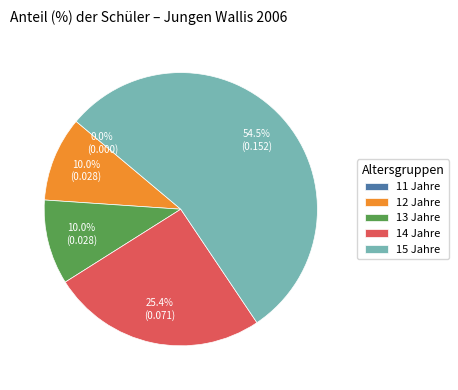

To the nearest percent, what is the difference between the 15 Jahre and 11 Jahre slice percentages?

54%